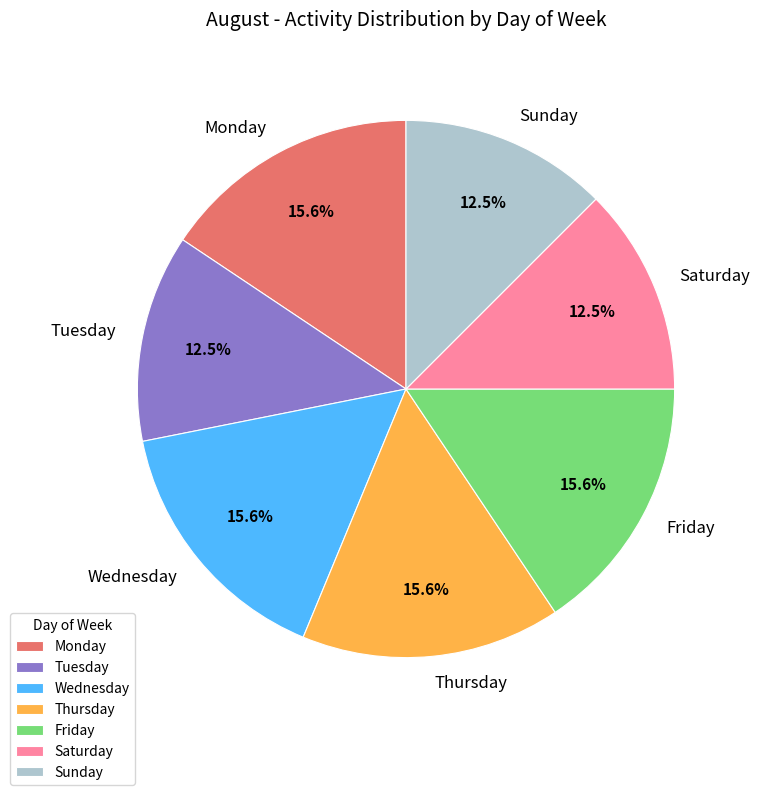

How many slices are in this pie chart?

7